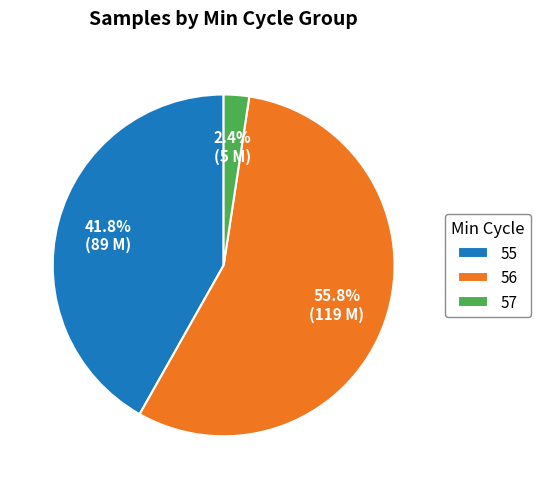

Is there any slice that represents more than half of the pie?

Yes